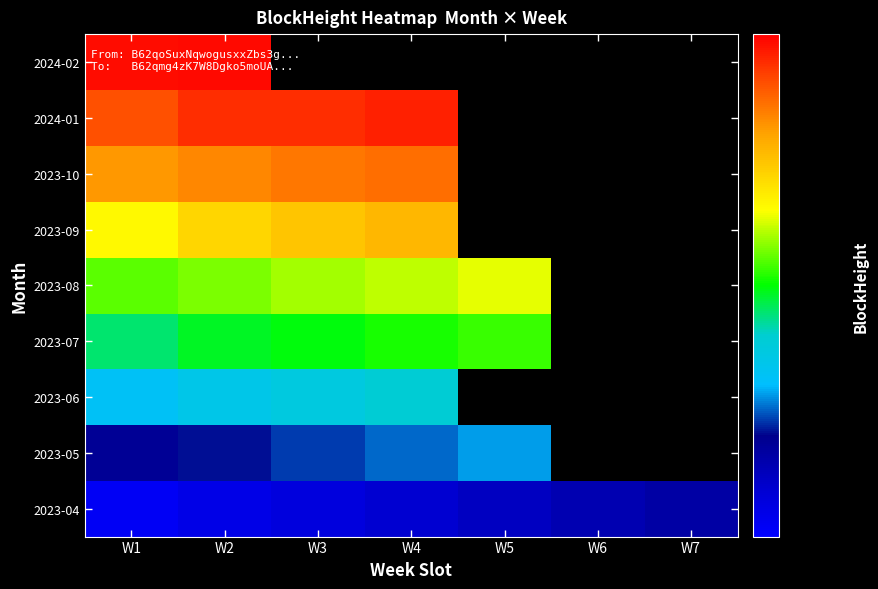

At which category is the sum across all series the highest?

W2